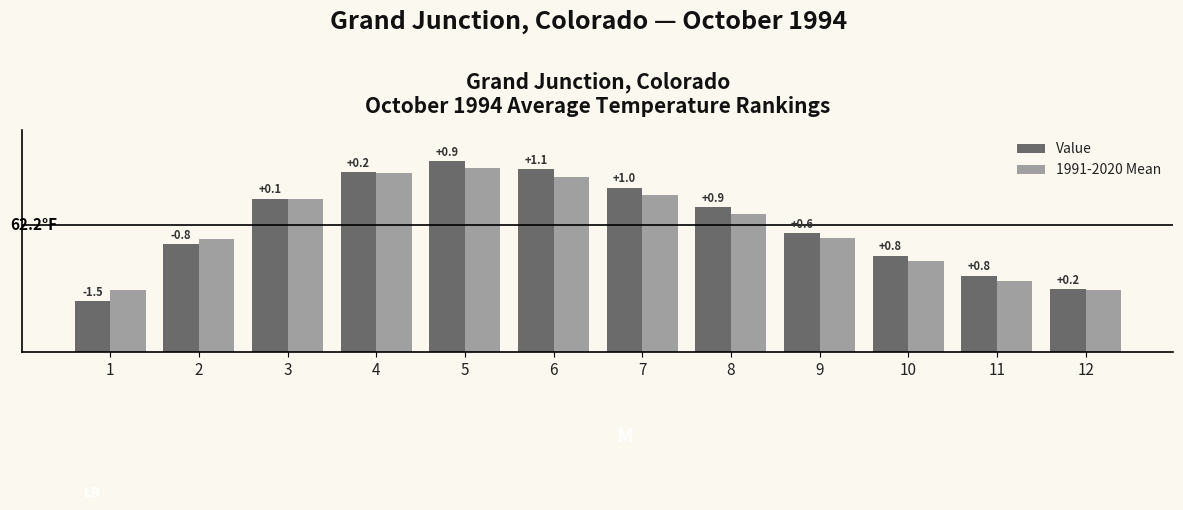

Reading right to left, list all the values displayed in this chart.

Value: 12=53.5	11=55.3	10=58.0	9=61.0	8=64.5	7=67.2	6=69.7	5=70.8	4=69.3	3=65.7	2=59.5	1=51.8
1991-2020 Mean: 12=53.3	11=54.5	10=57.2	9=60.4	8=63.6	7=66.2	6=68.6	5=69.9	4=69.1	3=65.6	2=60.3	1=53.3